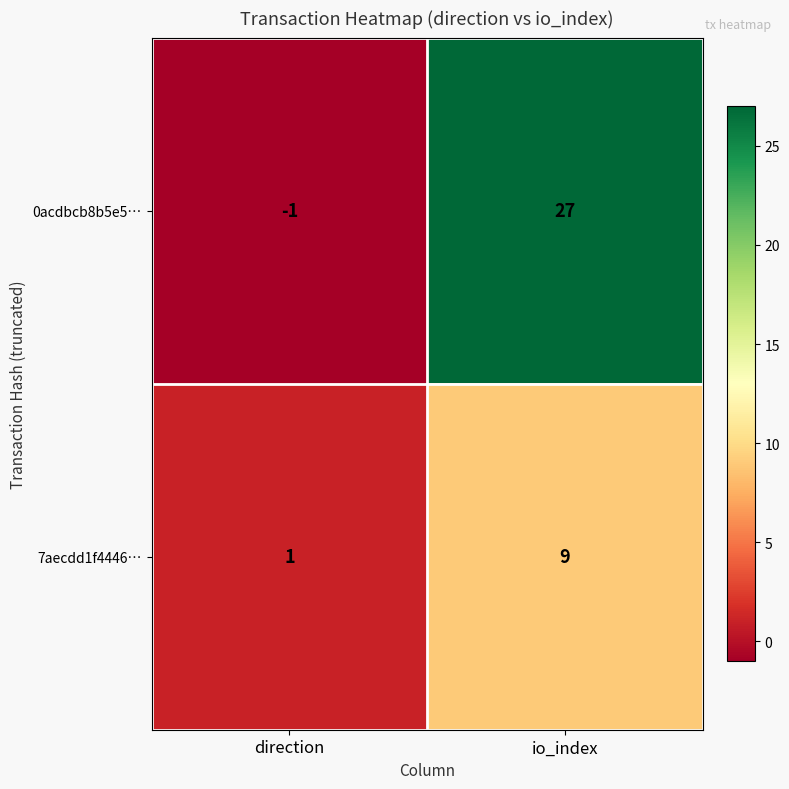

Is it true that 0acdbcb8b5e5… equals 10 at io_index?

False